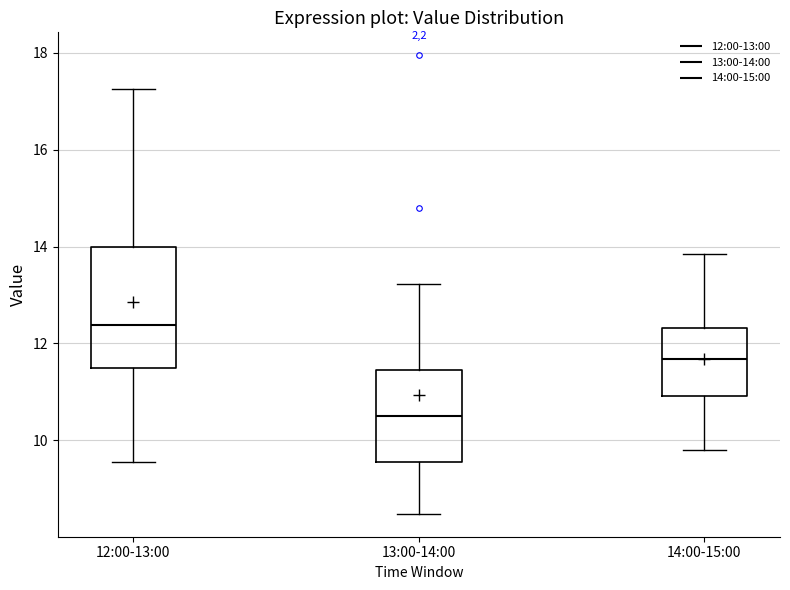

Which box is the tallest, from its lower edge to its upper edge?

12:00-13:00